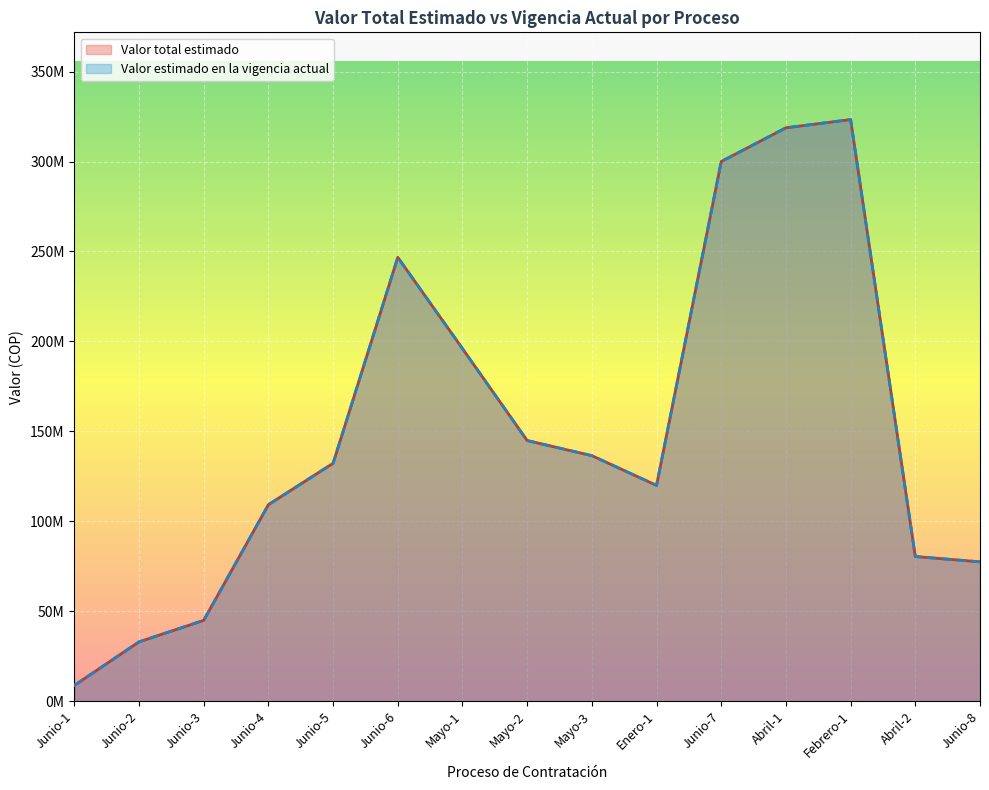

How many interior local valleys does the Valor total estimado series have?

1